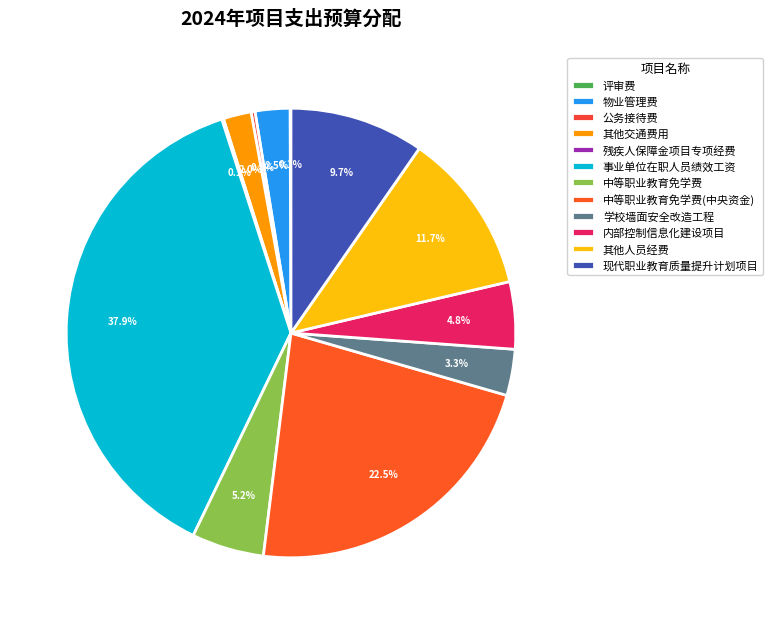

Count the number of slices in the pie.

12